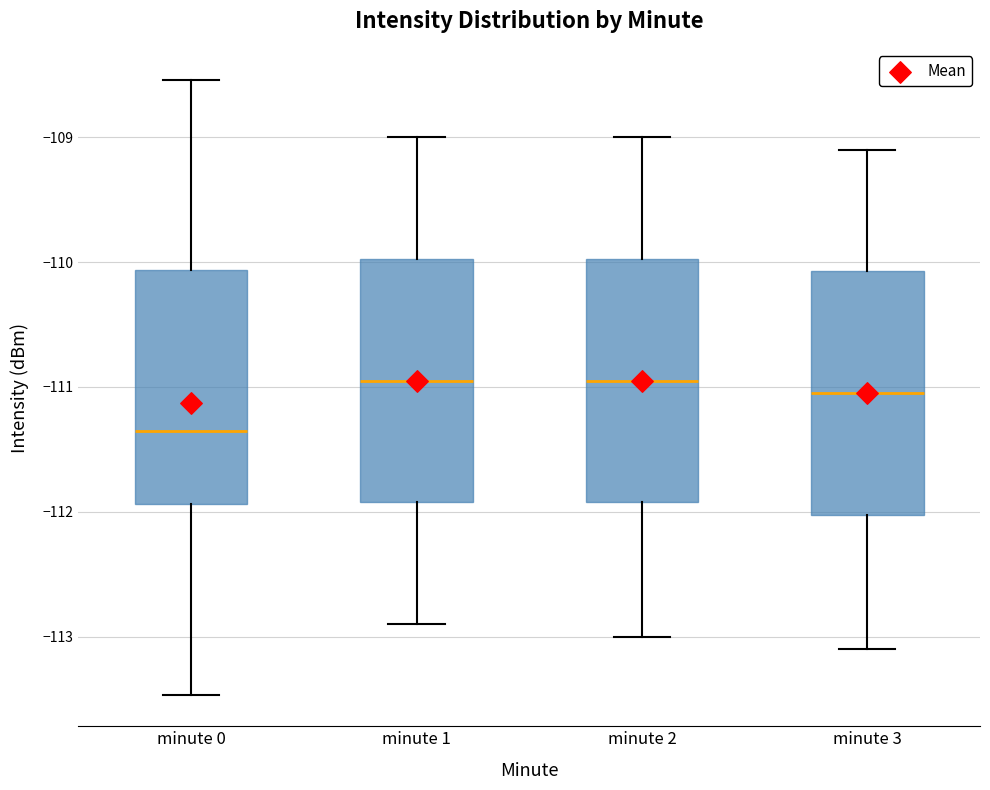

Reading left to right, transcribe this box plot: for each box, give where its median line is, the range the box spans, and where its two whiskers end, as read against the y-axis. The values are not printed on the chart, so give them approximately, as read against the axis.

minute 0: median -111.4, box -111.9 to -110.1, whiskers -113.5 to -108.5
minute 1: median -110.9, box -111.9 to -110.0, whiskers -112.9 to -109.0
minute 2: median -110.9, box -111.9 to -110.0, whiskers -113.0 to -109.0
minute 3: median -111.0, box -112.0 to -110.1, whiskers -113.1 to -109.1